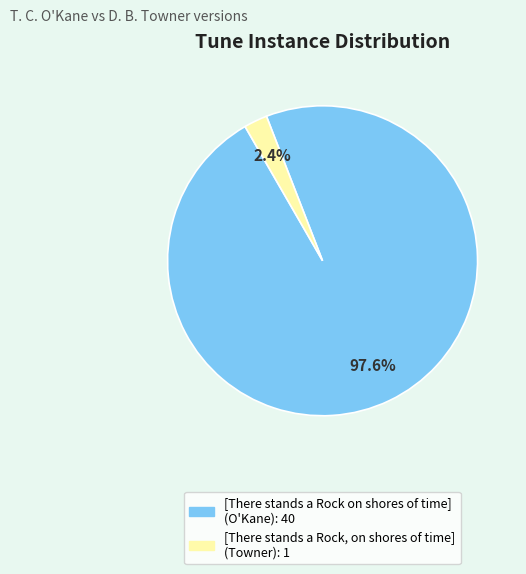

Which category has the smallest portion of the pie?

[There stands a Rock, on shores of time] (Towner)